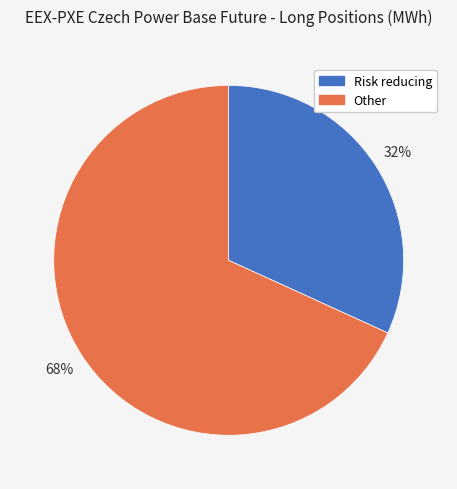

To the nearest percent, what is the difference between the largest and smallest slice percentages?

36%